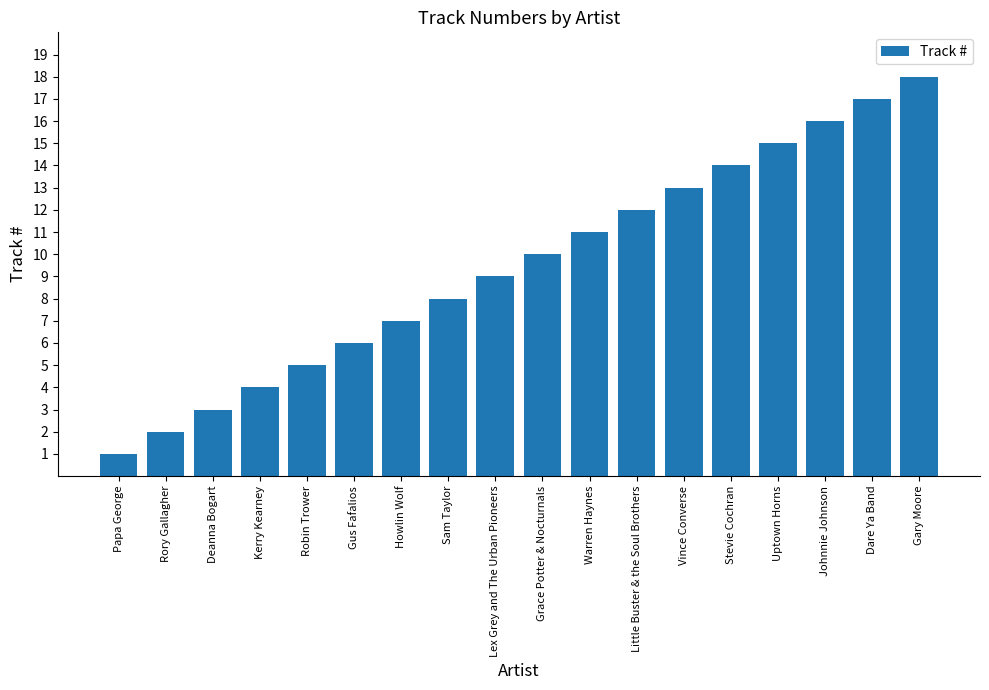

Where is the data nearest to the value 9?

Lex Grey and The Urban Pioneers